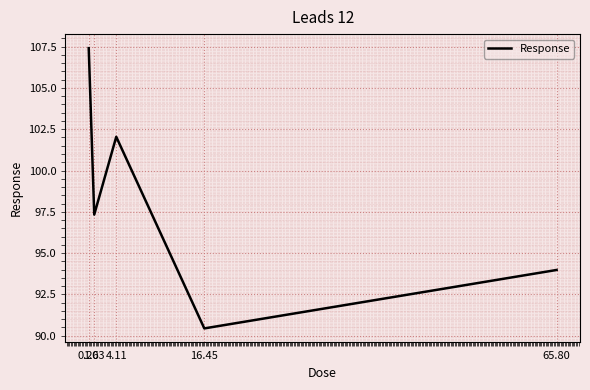

The chart shows a value of 129.5 at 65.80. True or false?

False